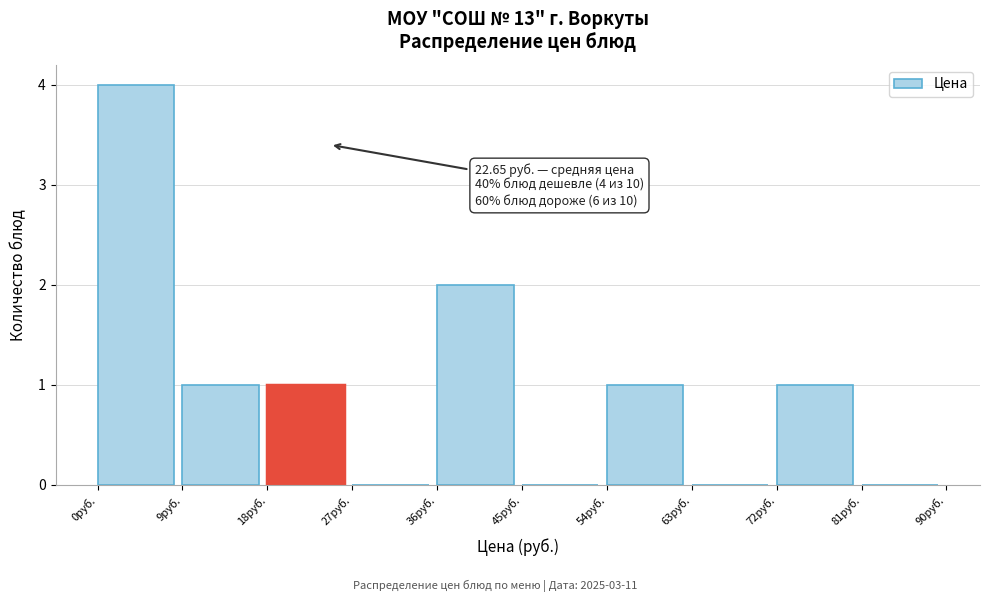

Which range on the x-axis has the tallest bar?

0 to 9